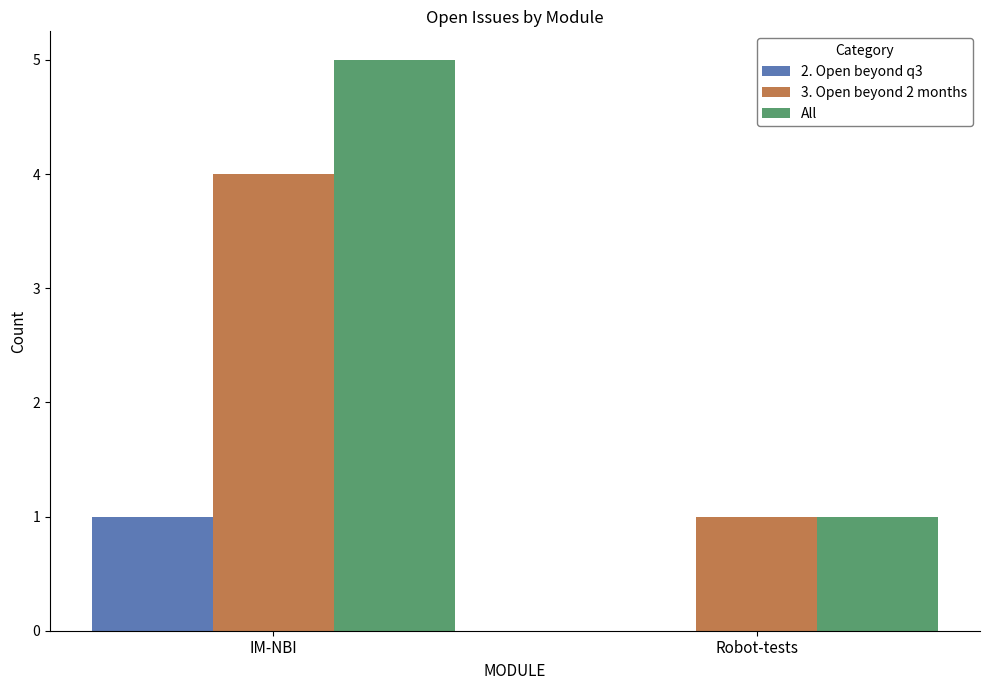

What is the sum of all 3. Open beyond 2 months values?

5